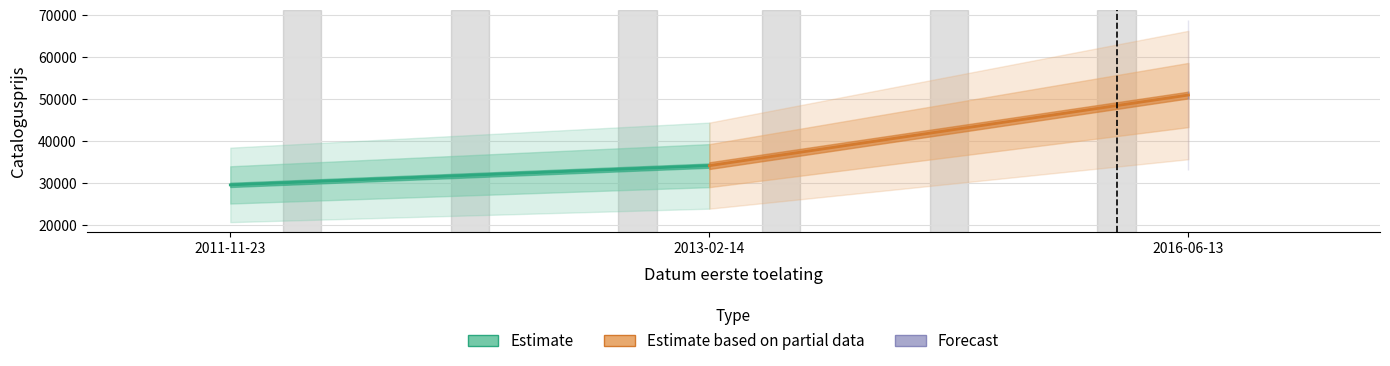

How many data points in Estimate based on partial data are less than 51014?

1